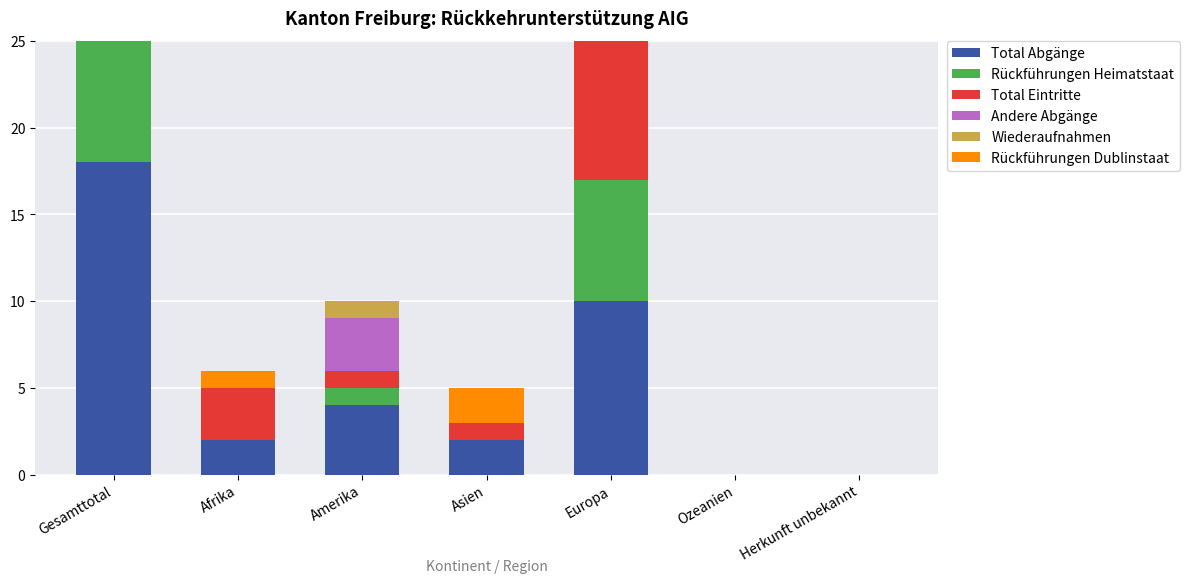

What is the label of the 7th bar from the left?

Herkunft unbekannt